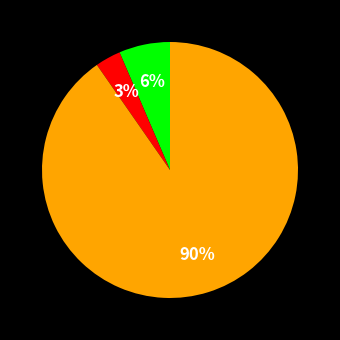

Is there any slice that represents more than half of the pie?

Yes